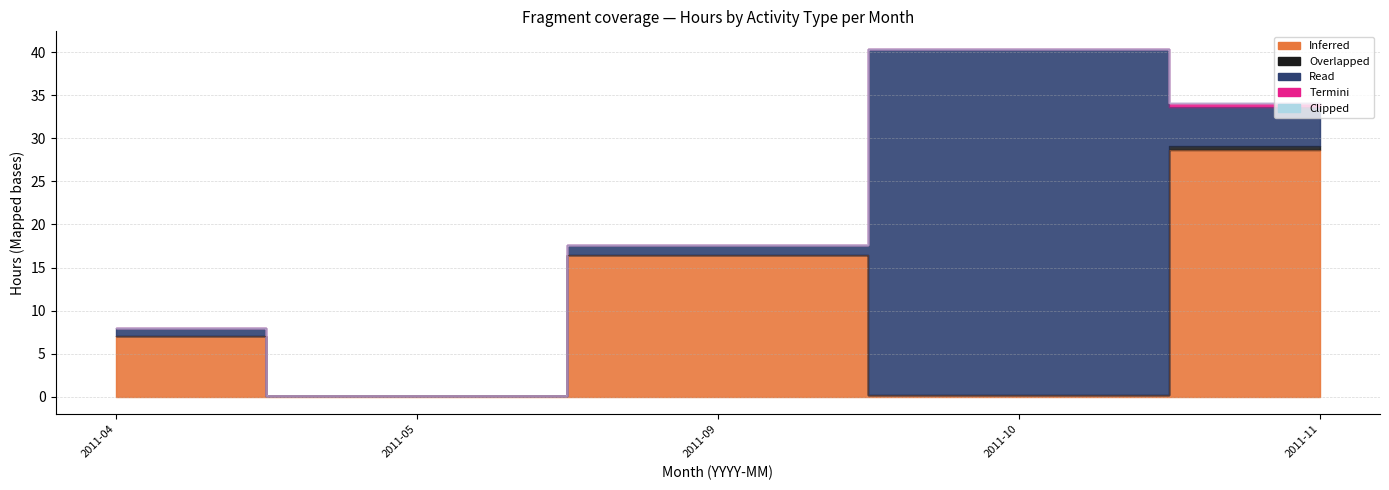

At which category is the sum across all series the highest?

2011-10